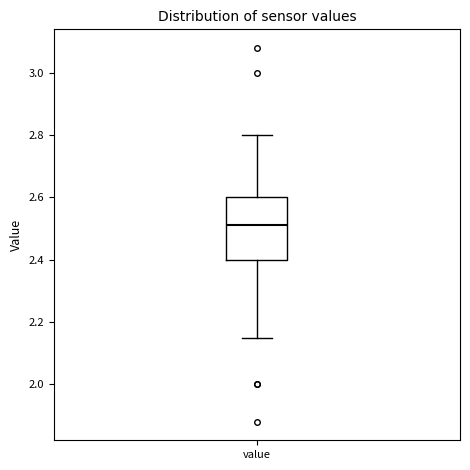

Where does the median line of the box for value sit on the y-axis? The values are not printed on the chart, so give them approximately, as read against the axis.

2.52